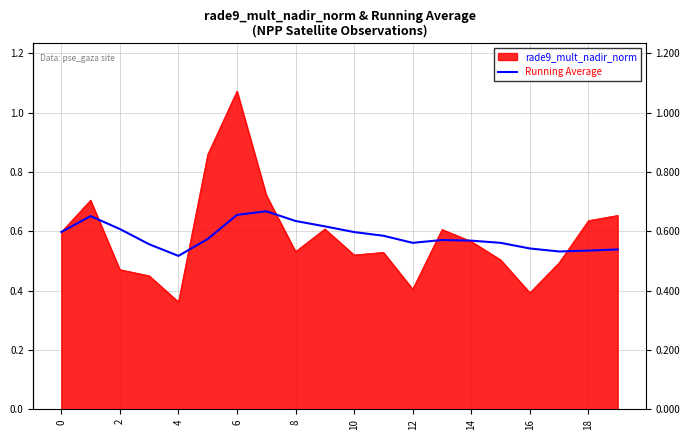

Rank the series by their maximum value, from highest to lowest.

rade9_mult_nadir_norm, Running Average